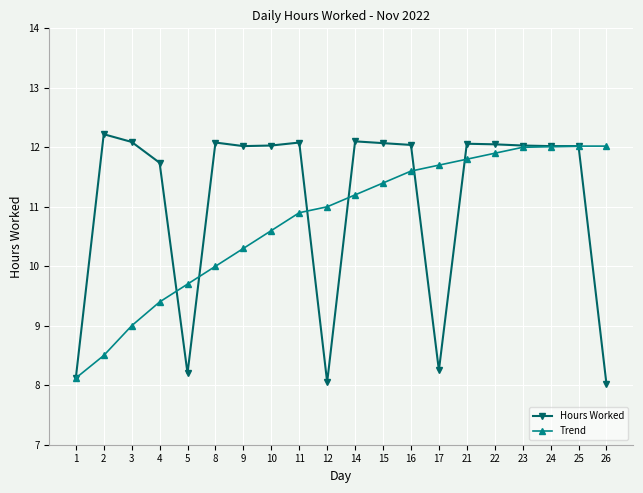

What is the total value across all series at 11?

23.0